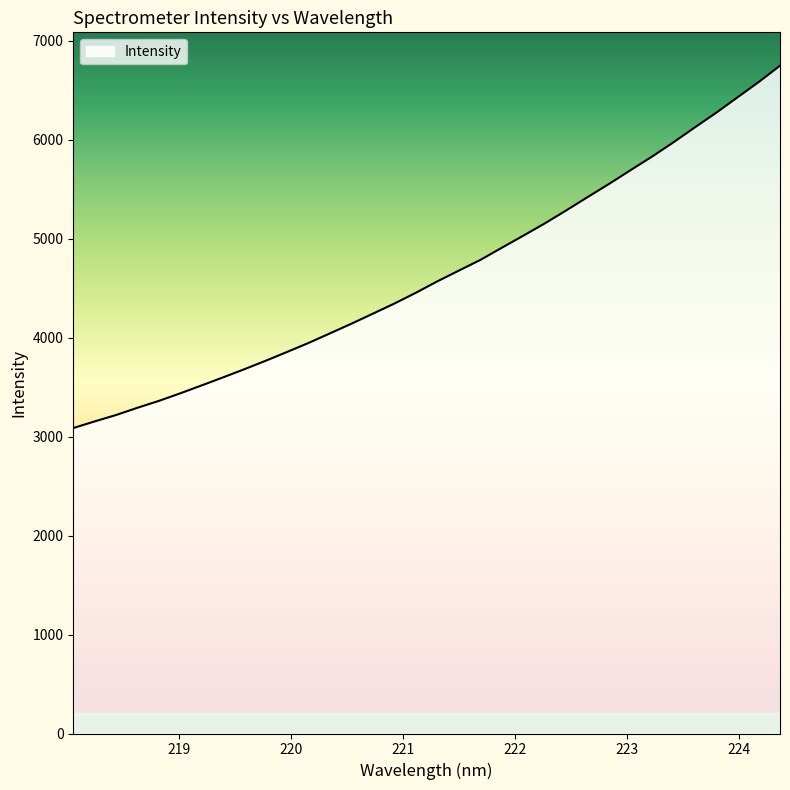

What is the greatest value displayed?

6746.1